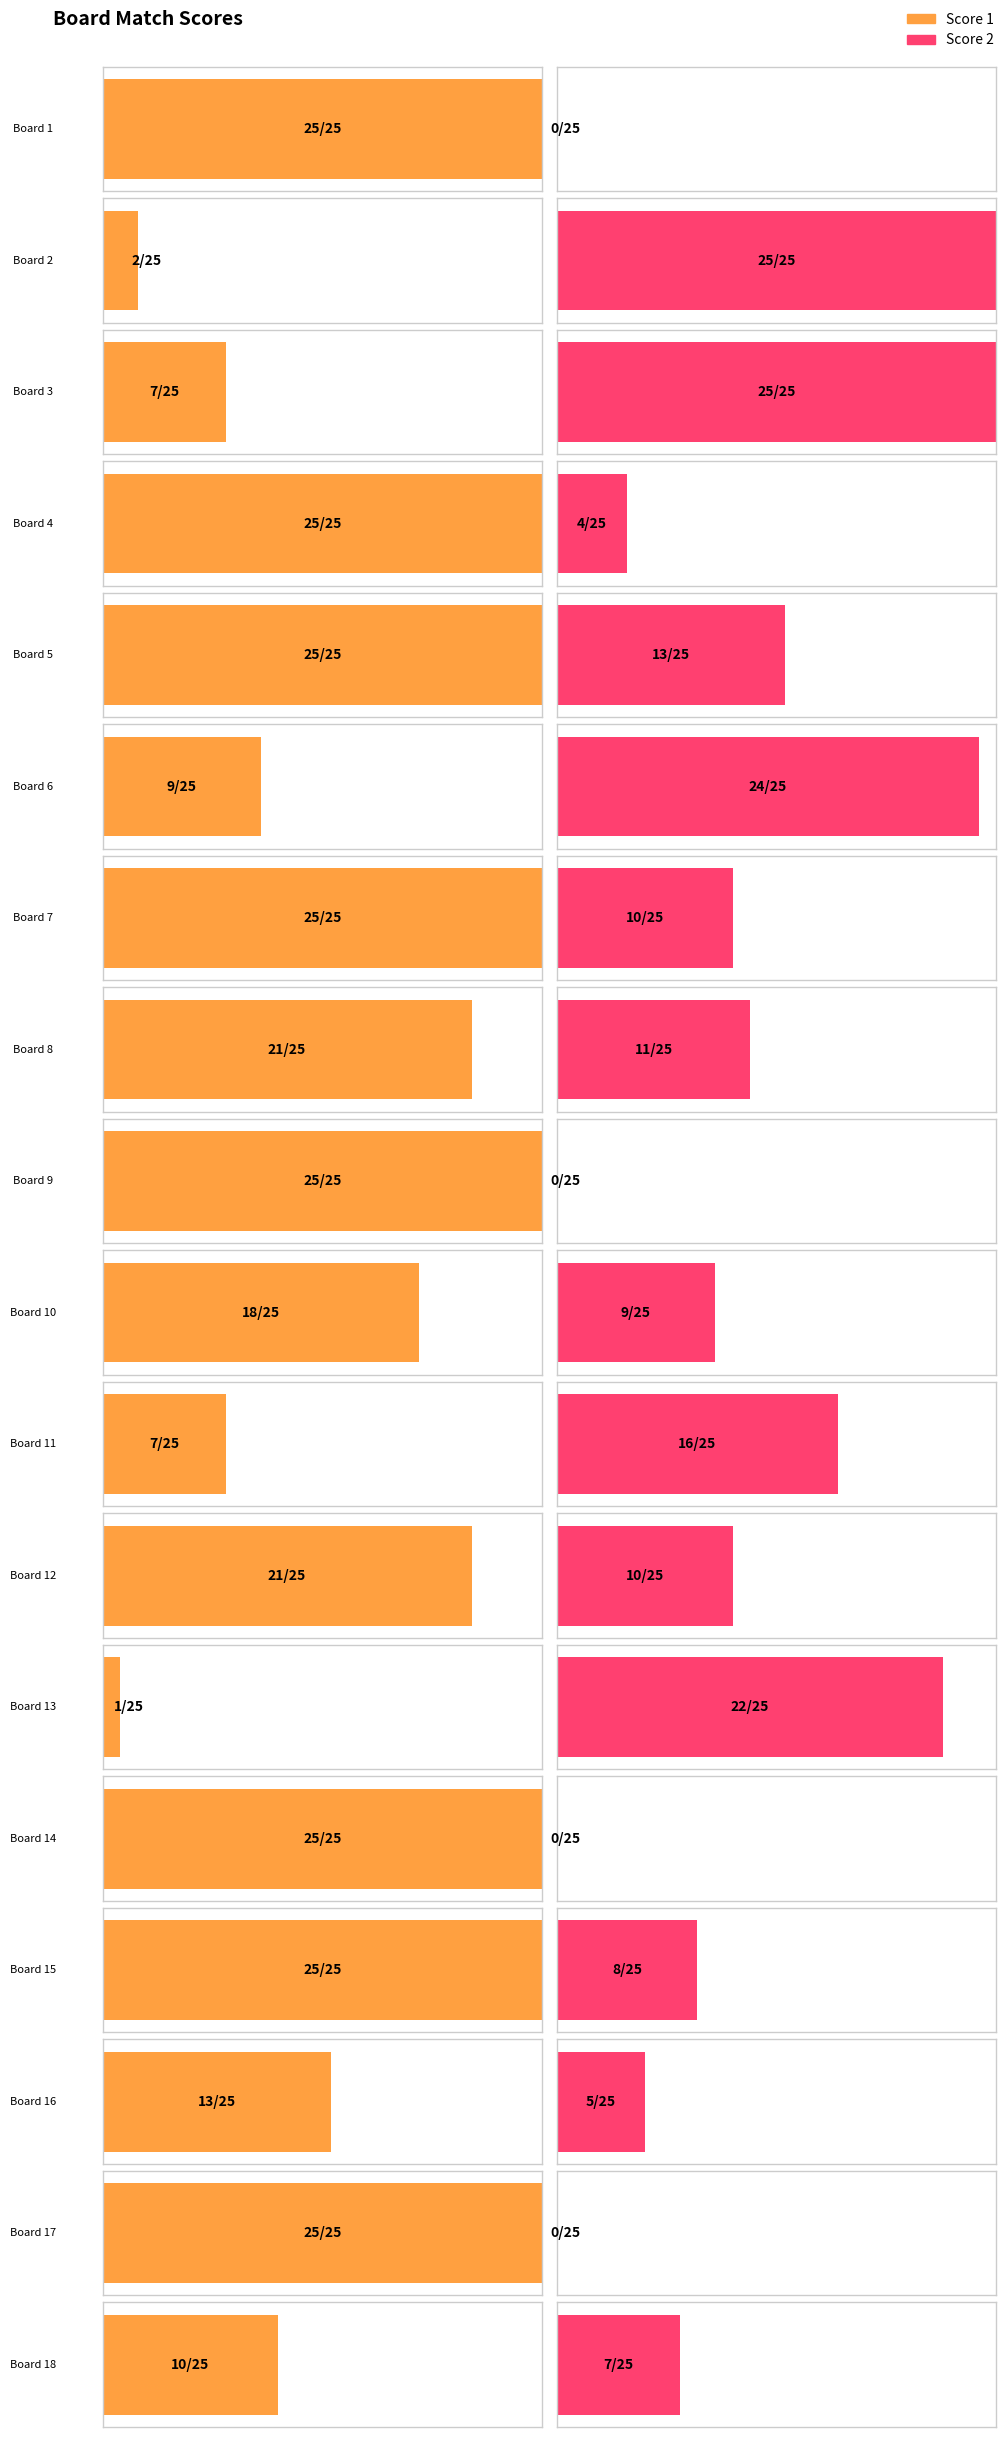

How many values in Score 2 are above zero?

14